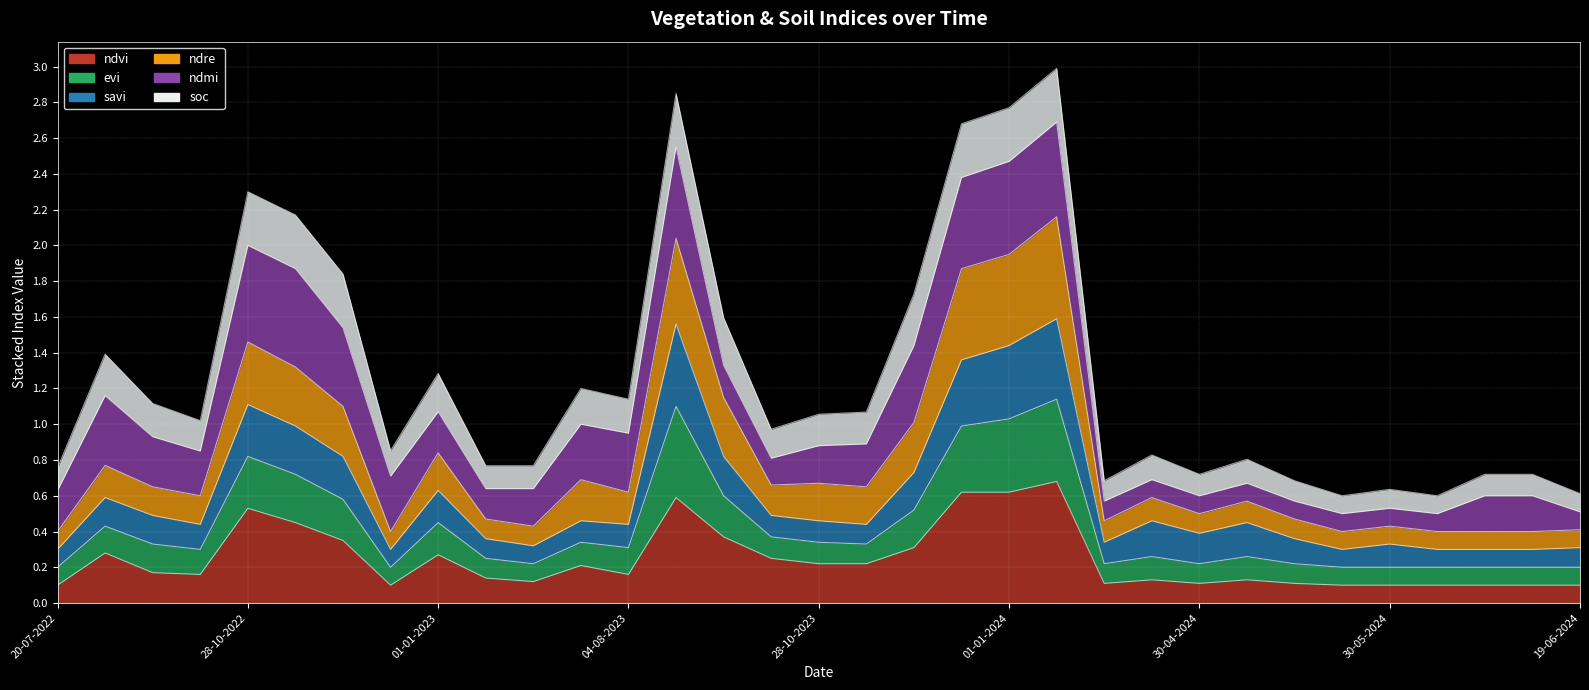

At which category does the chart reach its peak across all series?

11-01-2024